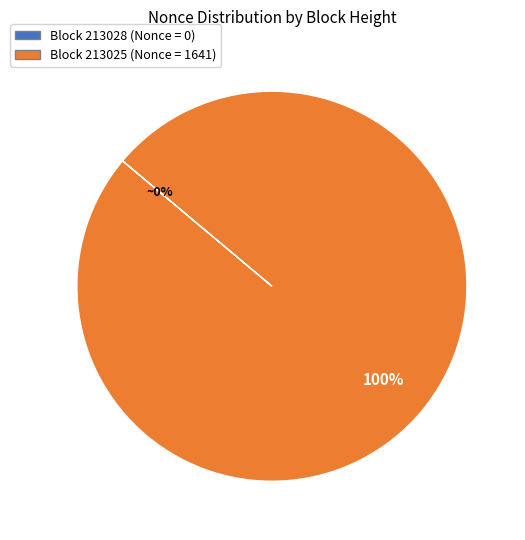

Is there any slice that represents more than half of the pie?

Yes